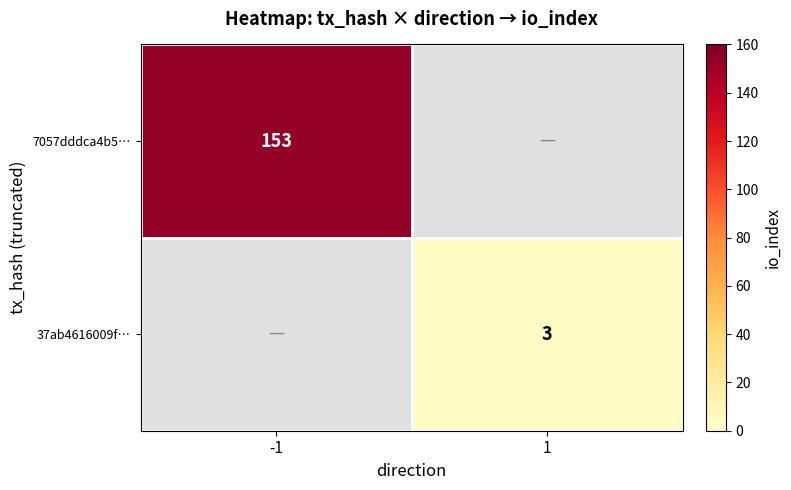

True or false: 7057dddca4b5… has a value of 153 at -1.

True